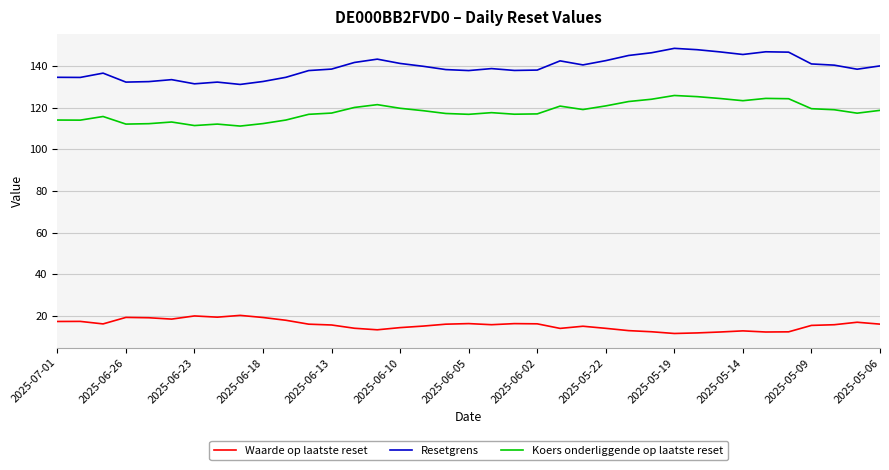

Which series has the widest spread of values?

Resetgrens